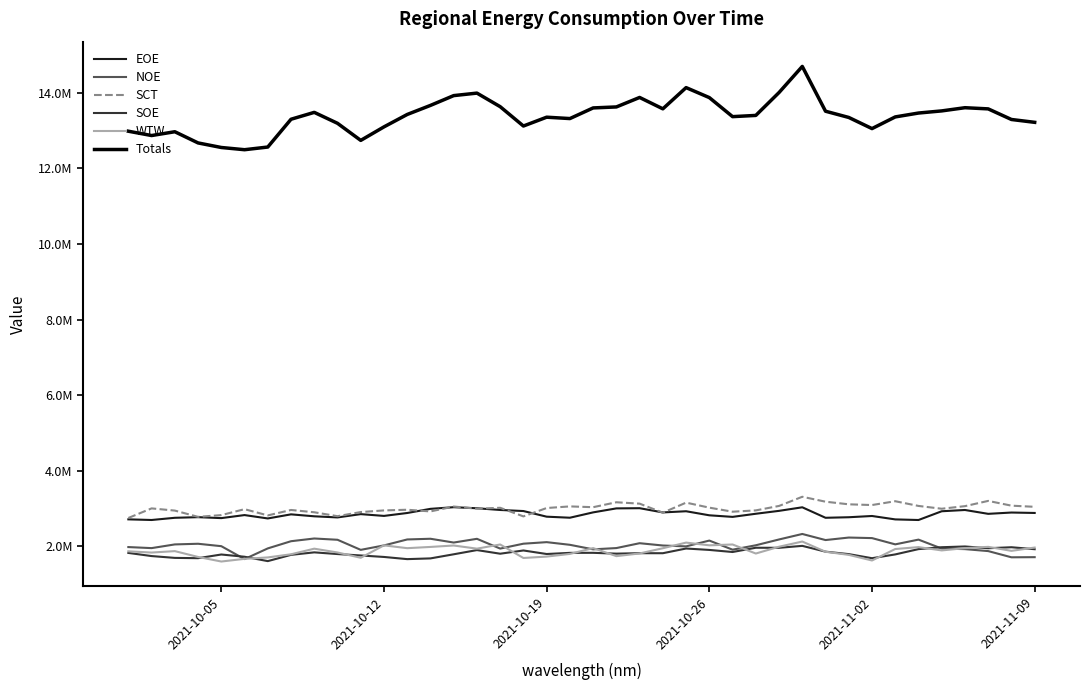

What are all the series names shown in the legend?

EOE, NOE, SCT, SOE, WTW, Totals